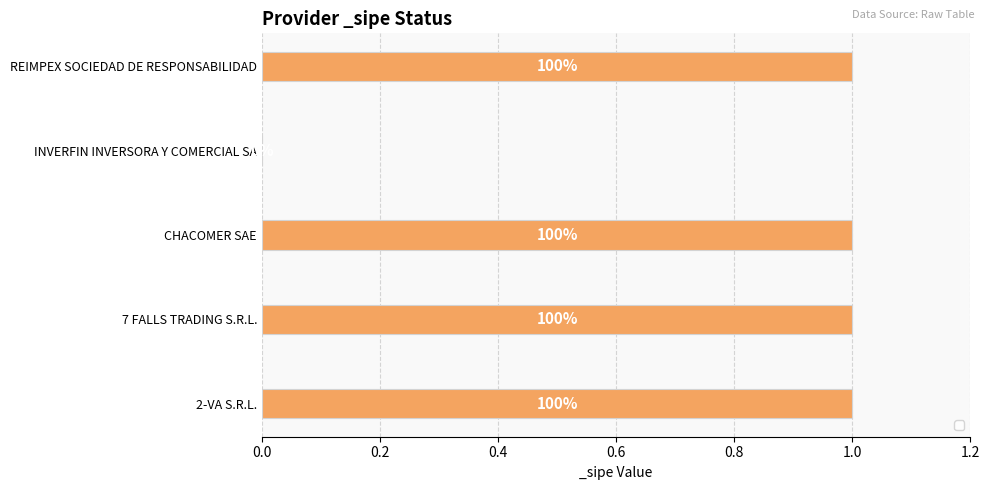

Are the bars horizontal?

Yes